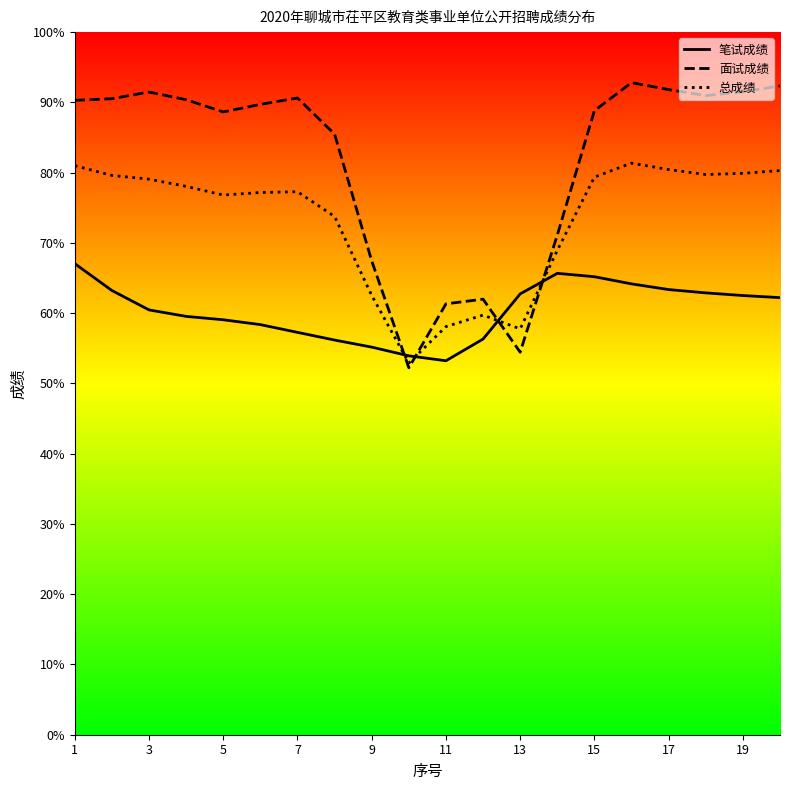

List the series in order of their peak value, lowest first.

笔试成绩, 总成绩, 面试成绩